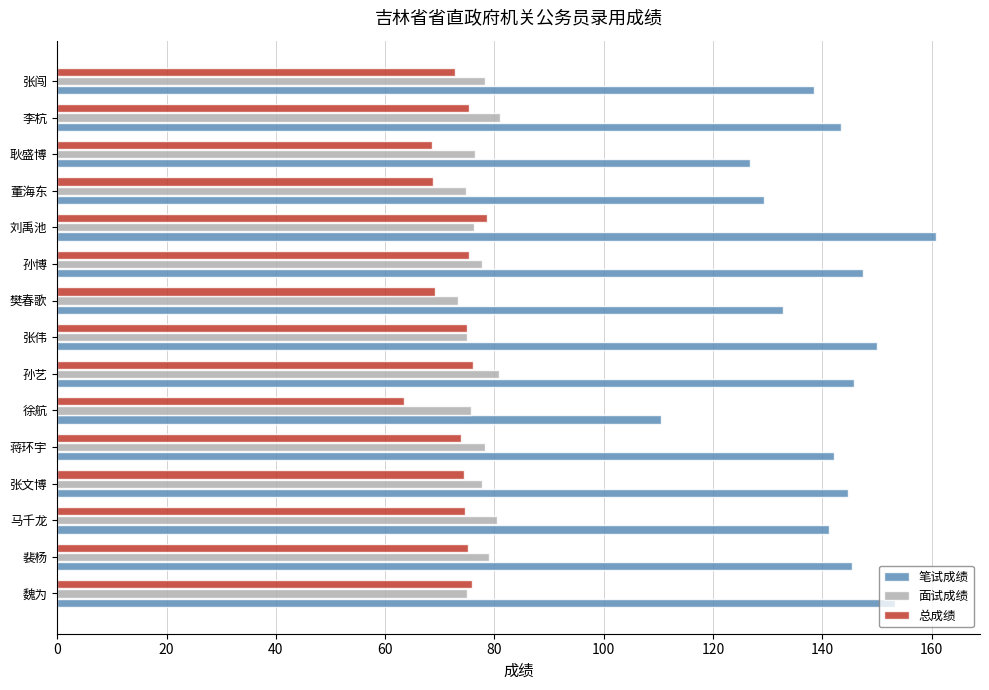

At which category is the sum across all series the highest?

刘禹池